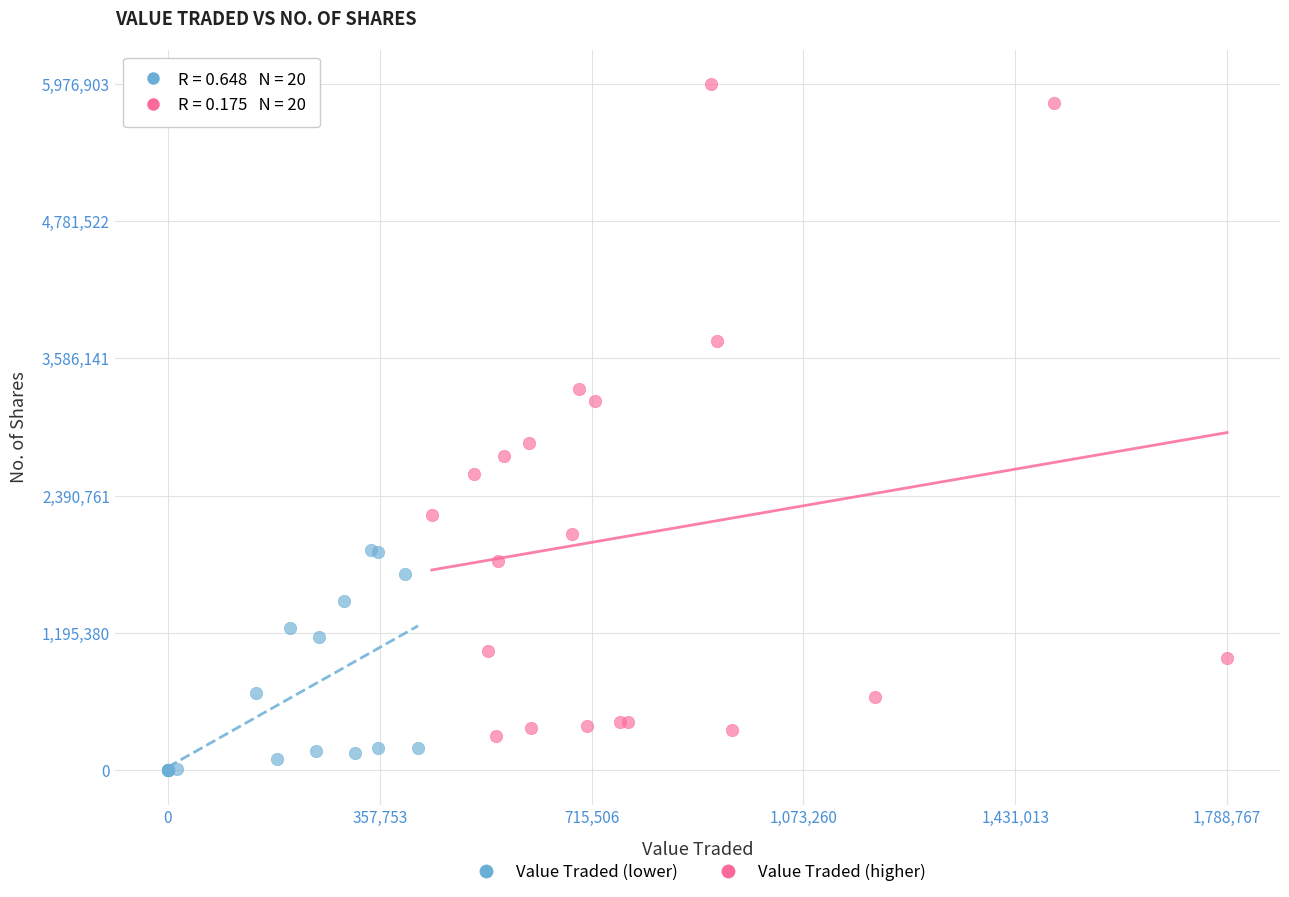

Which series contains the highest Y value?

Value Traded (higher)